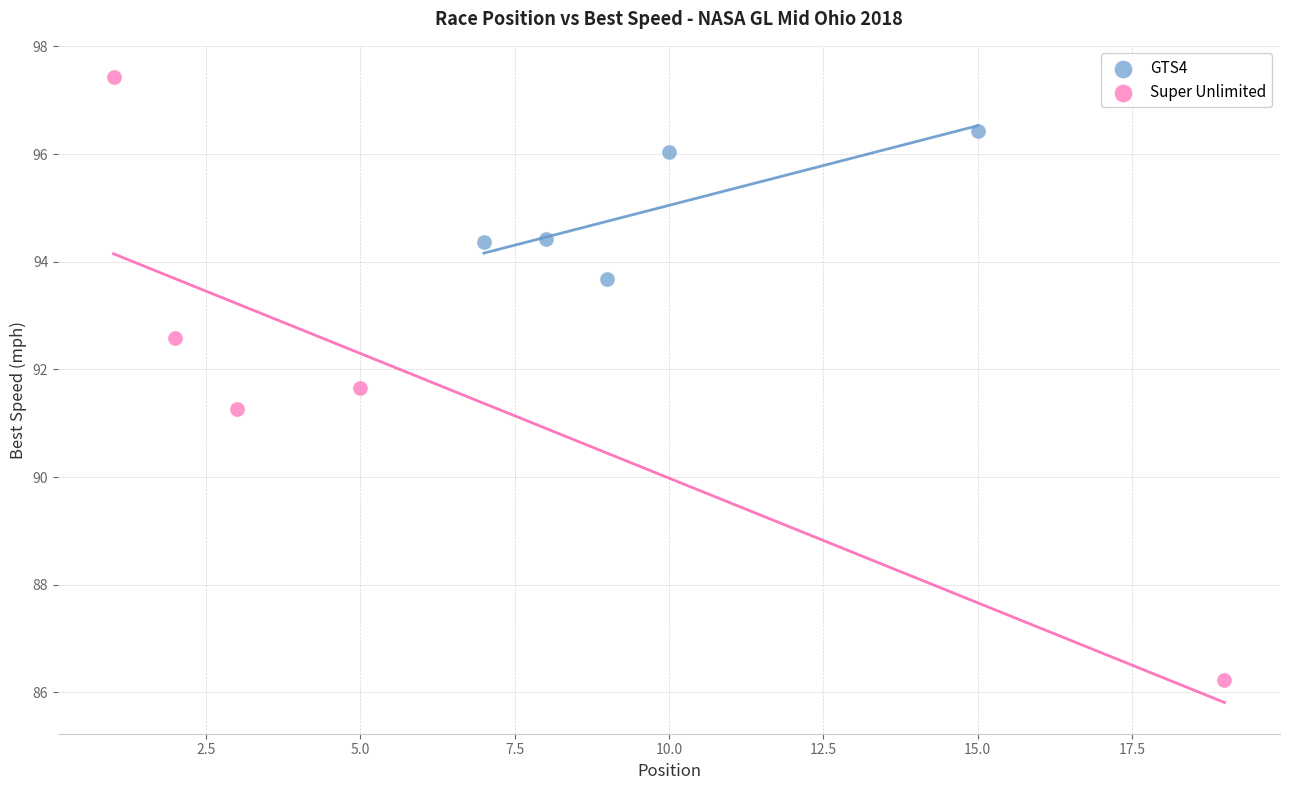

Which series contains the lowest Y value?

Super Unlimited